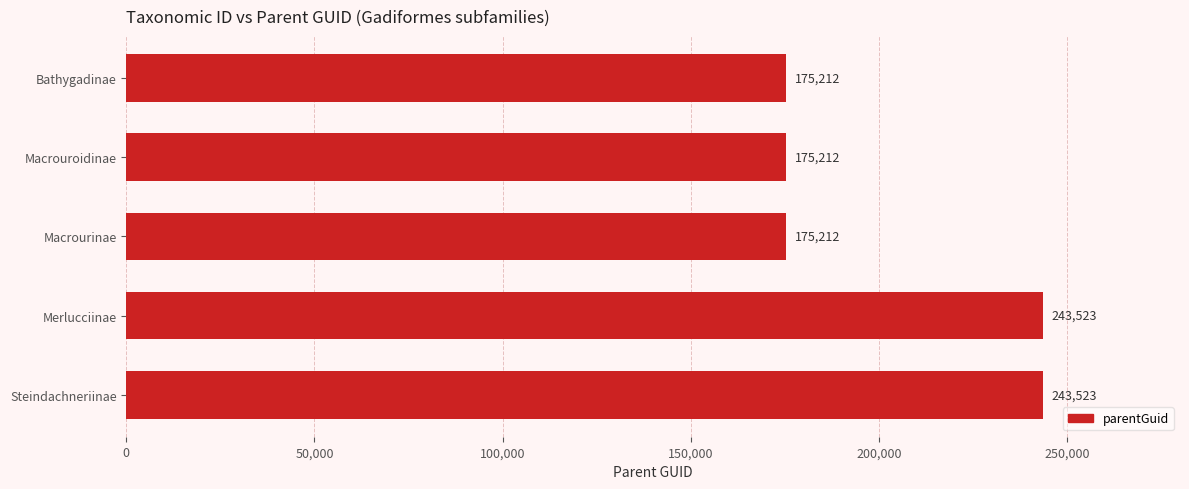

What is the average value?

202536